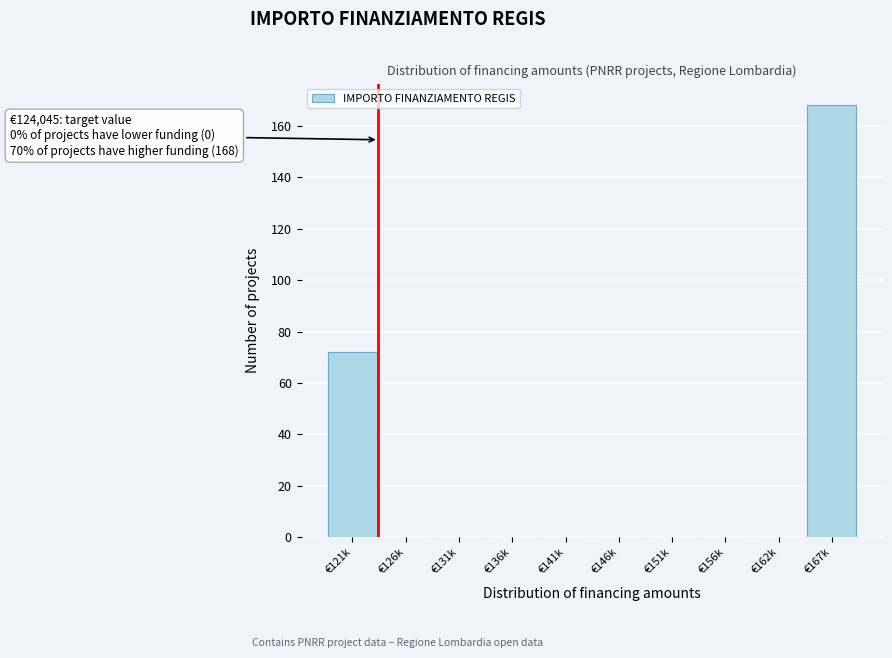

Reading right to left, what are all the values shown in this chart?

€167k=168	€162k=0	€156k=0	€151k=0	€146k=0	€141k=0	€136k=0	€131k=0	€126k=0	€121k=72